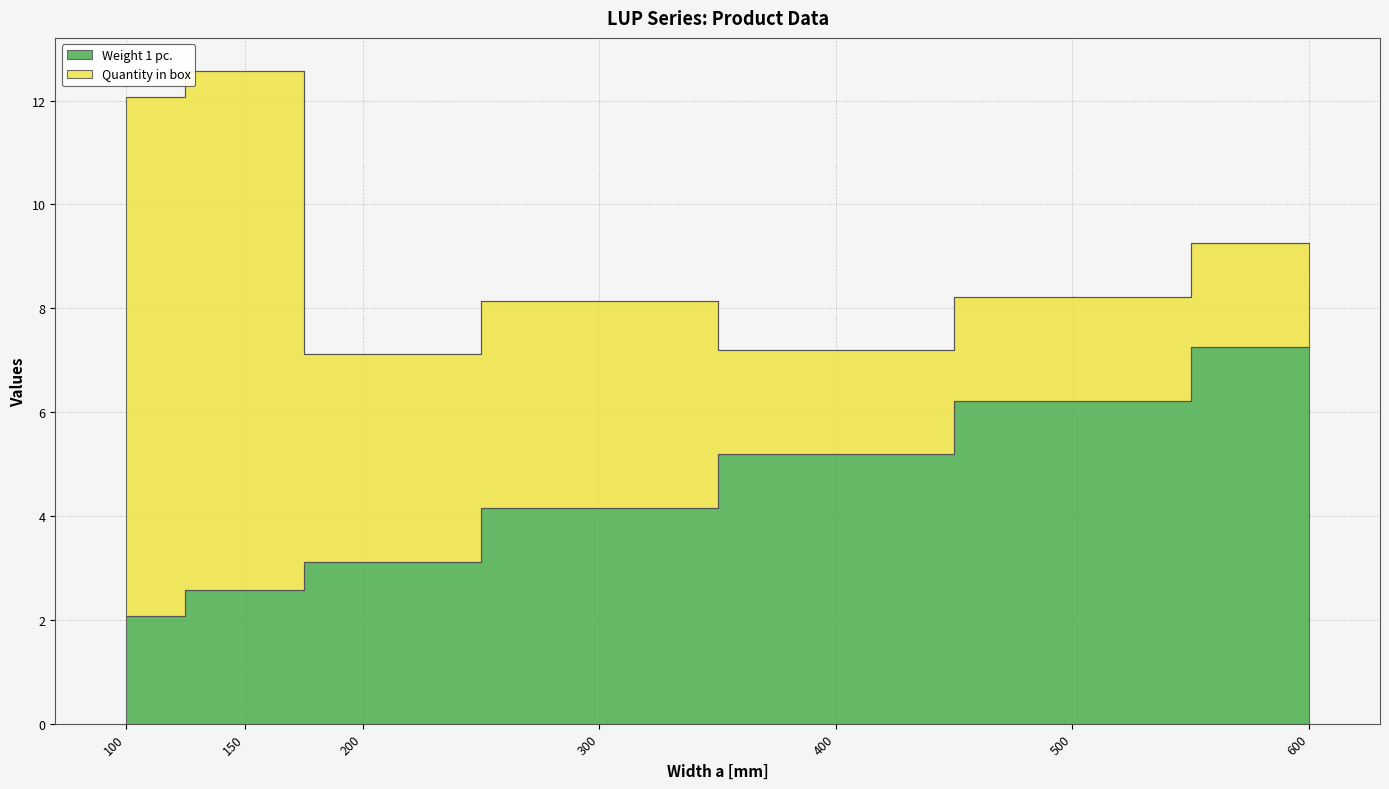

The chart shows a value of 0.9 at 100. True or false?

False